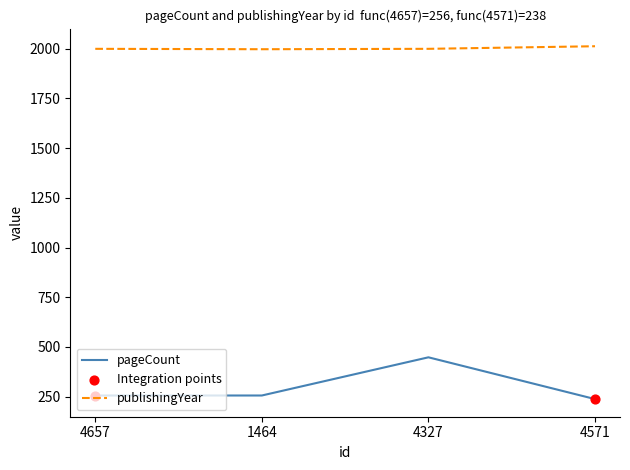

What is the spread (max minus min) of values at 4657?

1743